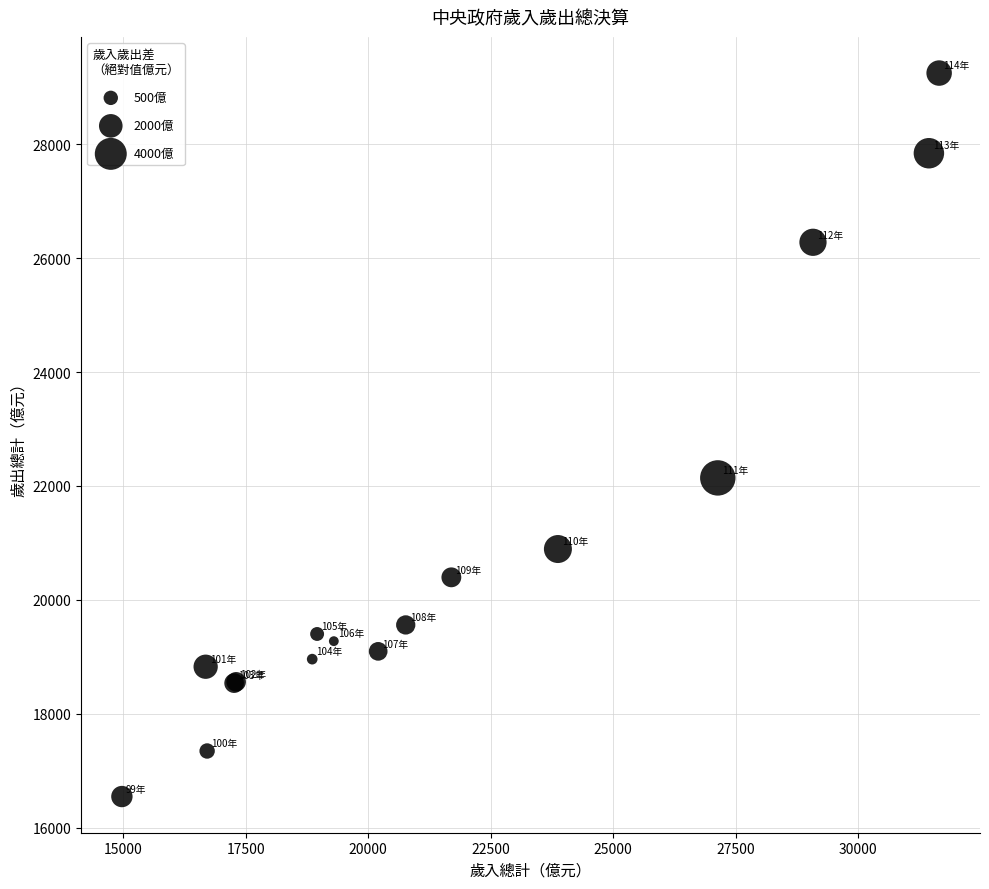

What Y value in the scatter plot is closest to 22897?

22140